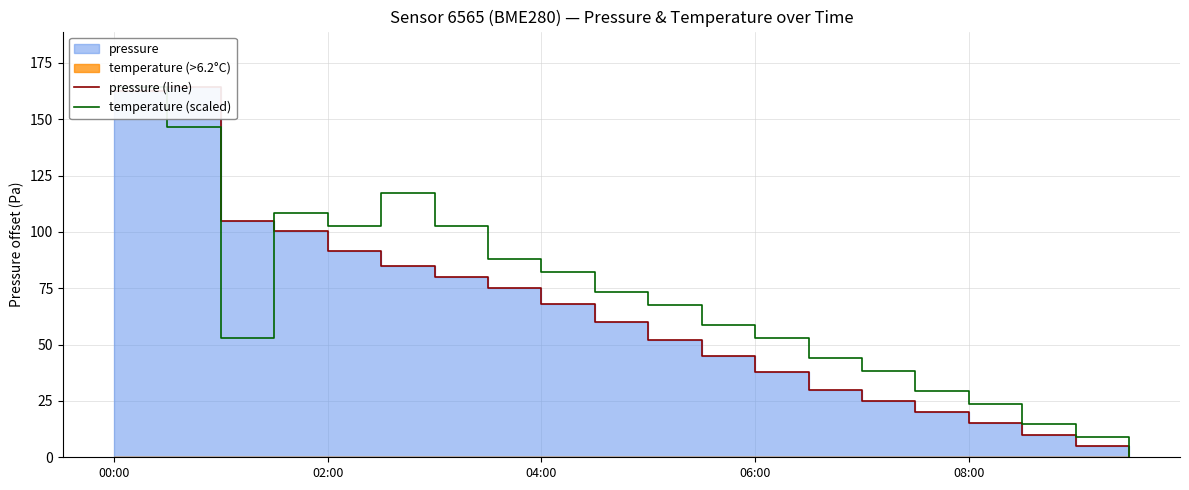

What is the value of the pressure (line) point at the 6th from the left?

84.7